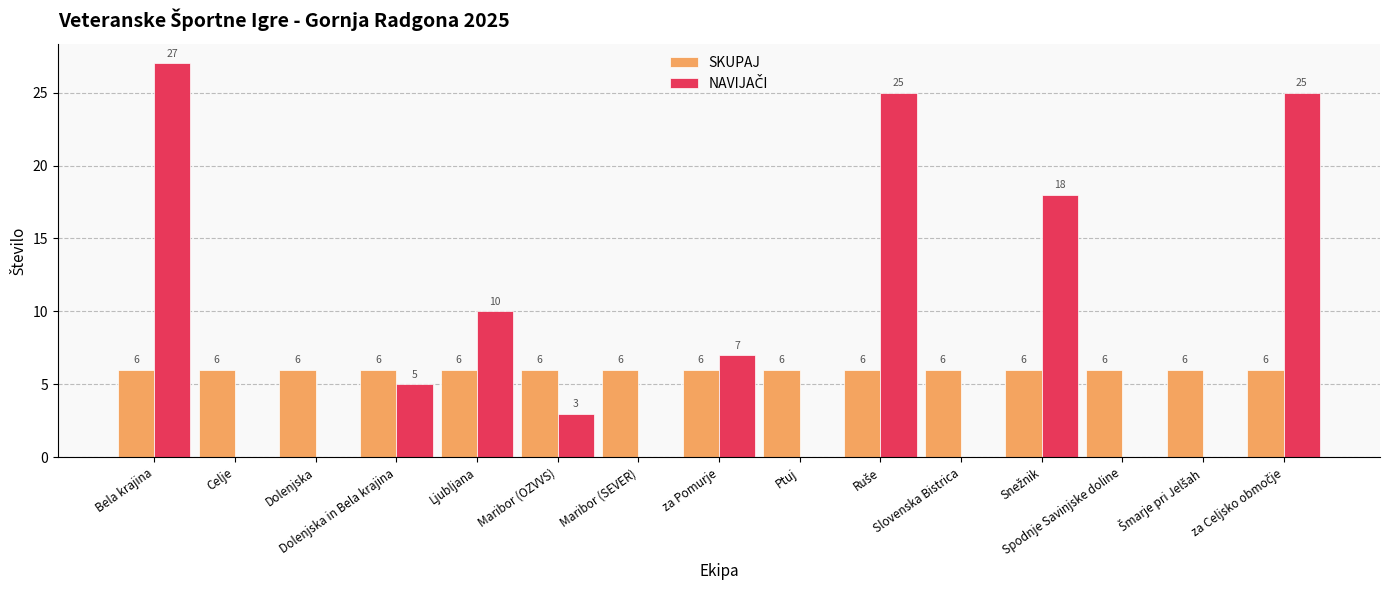

At which category does the chart reach its peak across all series?

Bela krajina